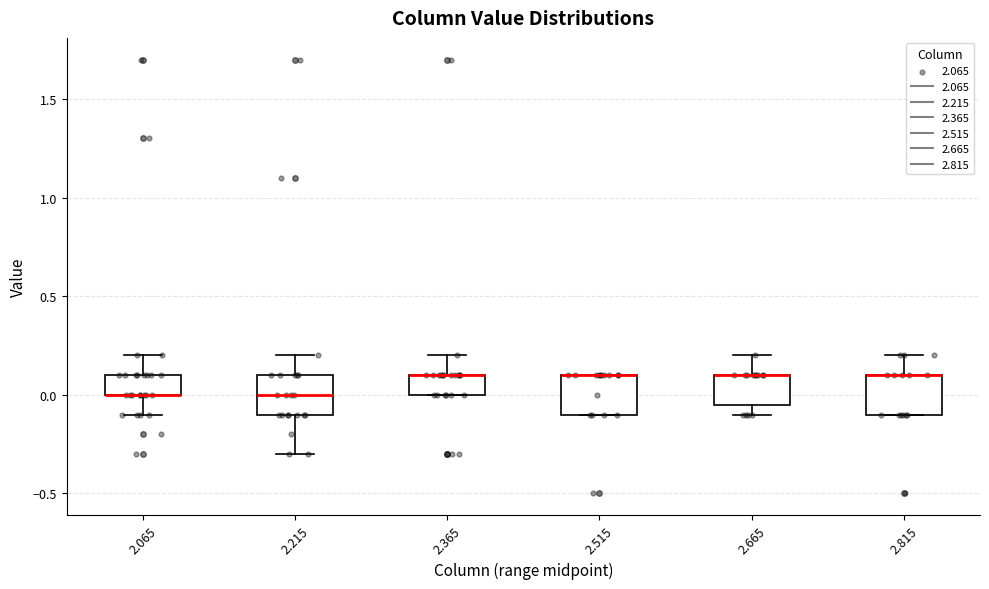

Reading left to right, read every box against the y-axis: the position of its median line, the range the box covers, and the ends of its whiskers. The values are not printed on the chart, so give them approximately, as read against the axis.

2.065: median 0.00 (drawn on the box's lower edge), box 0.00 to 0.10, whiskers -0.10 to 0.20
2.215: median 0.00, box -0.10 to 0.10, whiskers -0.30 to 0.20
2.365: median 0.10 (drawn on the box's upper edge), box 0.00 to 0.10, whiskers 0.00 to 0.20
2.515: median 0.10 (drawn on the box's upper edge), box -0.10 to 0.10, whiskers -0.10 to 0.10
2.665: median 0.10 (drawn on the box's upper edge), box -0.05 to 0.10, whiskers -0.10 to 0.20
2.815: median 0.10 (drawn on the box's upper edge), box -0.10 to 0.10, whiskers -0.10 to 0.20